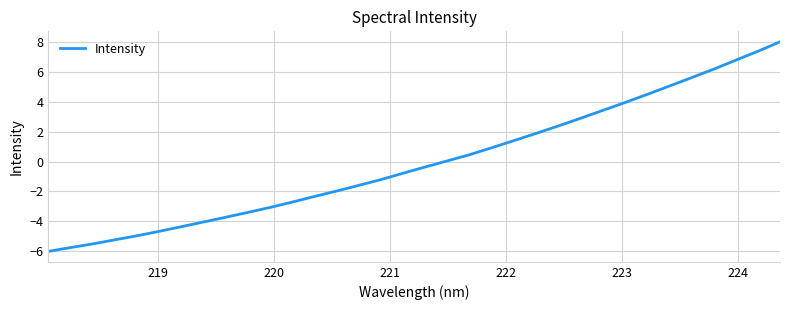

What is the minimum value shown in the chart?

-6.0